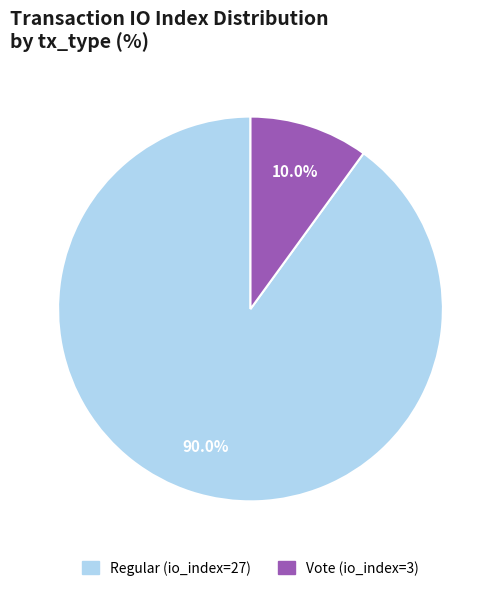

What is the total percentage of Vote (io_index=3) and Regular (io_index=27)?

100.0%